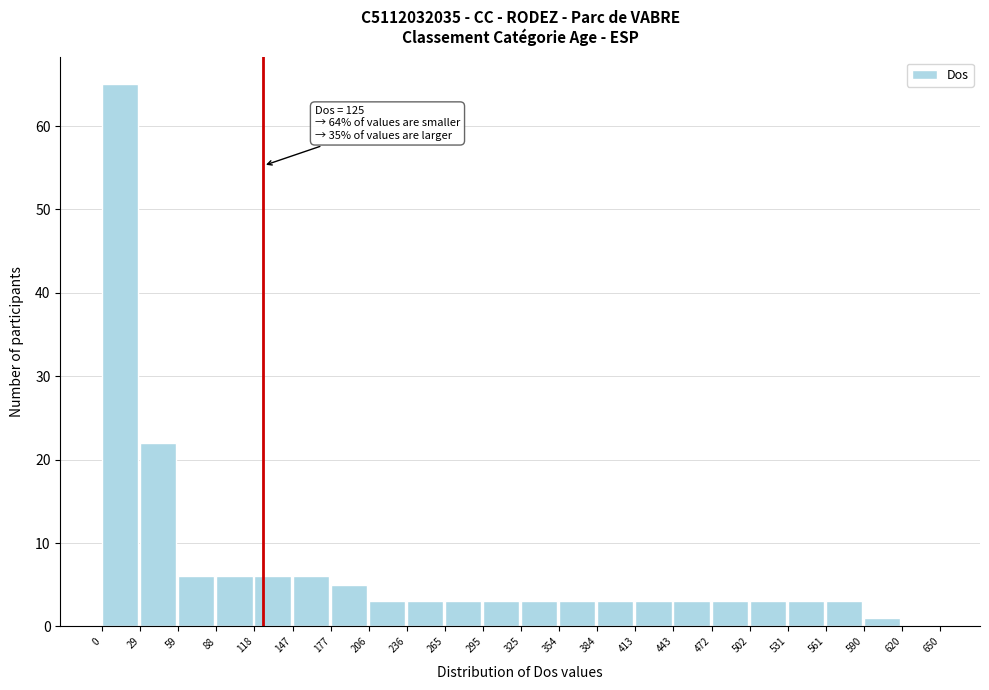

Which range on the x-axis has the tallest bar?

0 to 29